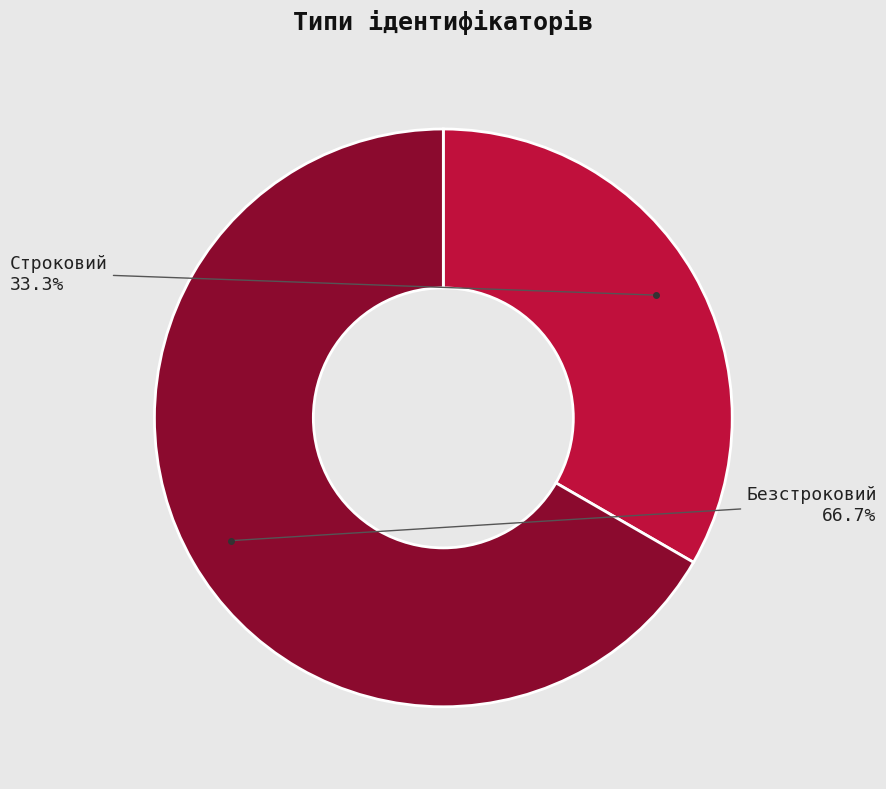

What percentage is the Безстроковий slice, to the nearest percent?

67%